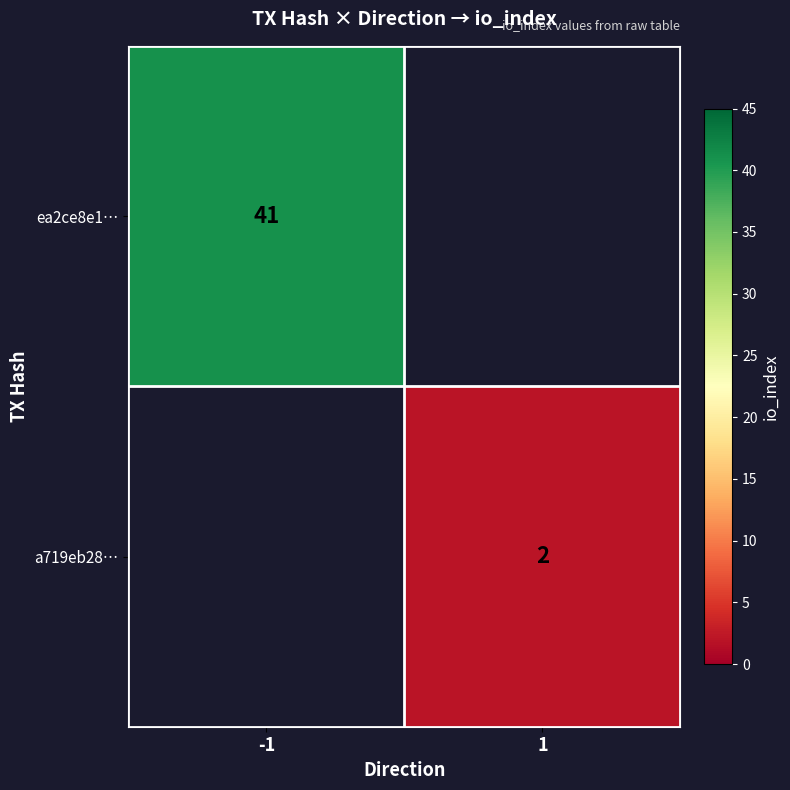

Which category has the lowest value across all series?

1